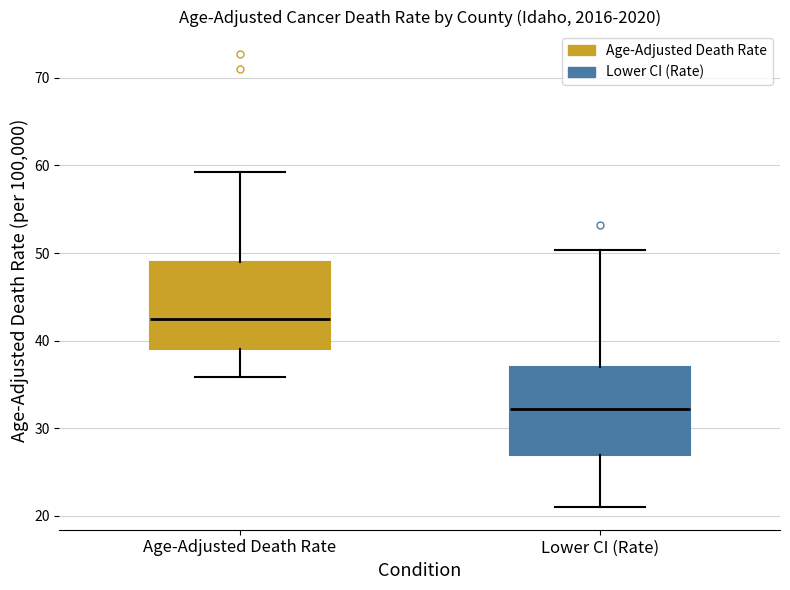

Which box has the highest median line?

Age-Adjusted Death Rate